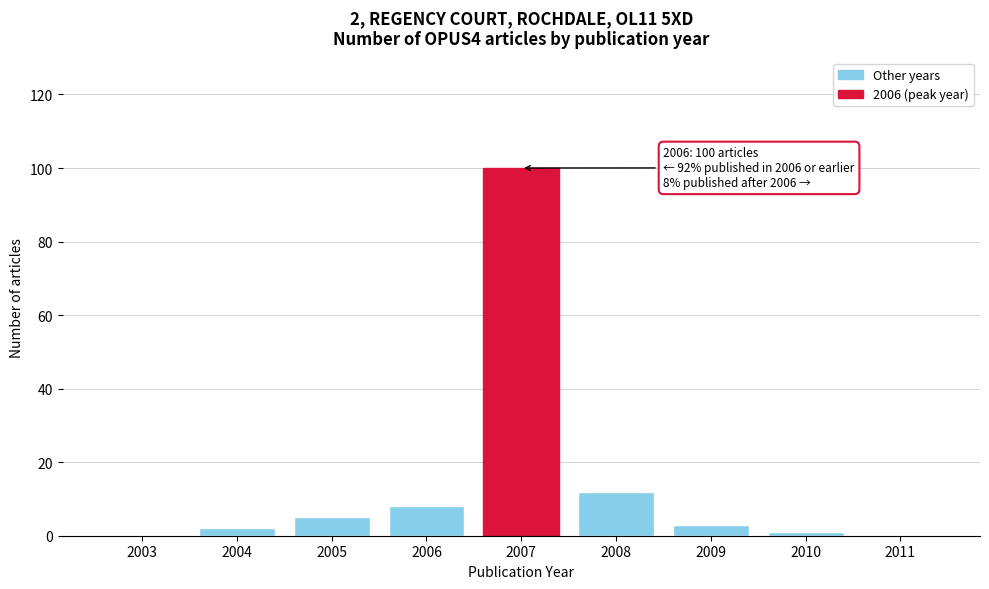

Reading left to right, extract all data points from this chart.

2003=0	2004=2	2005=5	2006=8	2007=100	2008=12	2009=3	2010=1	2011=0